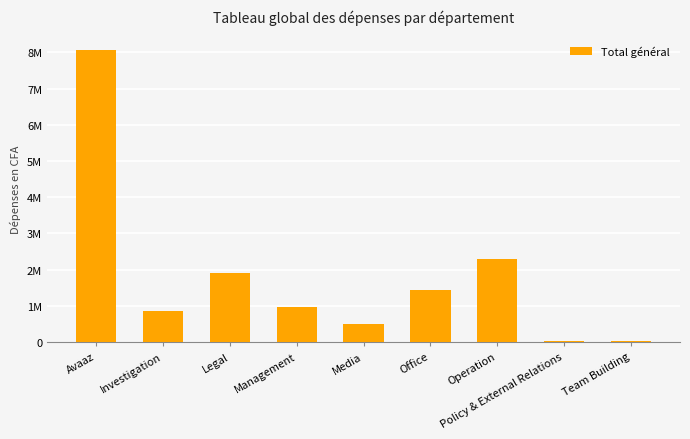

What is the sum of the values at Office and Legal?

3343544